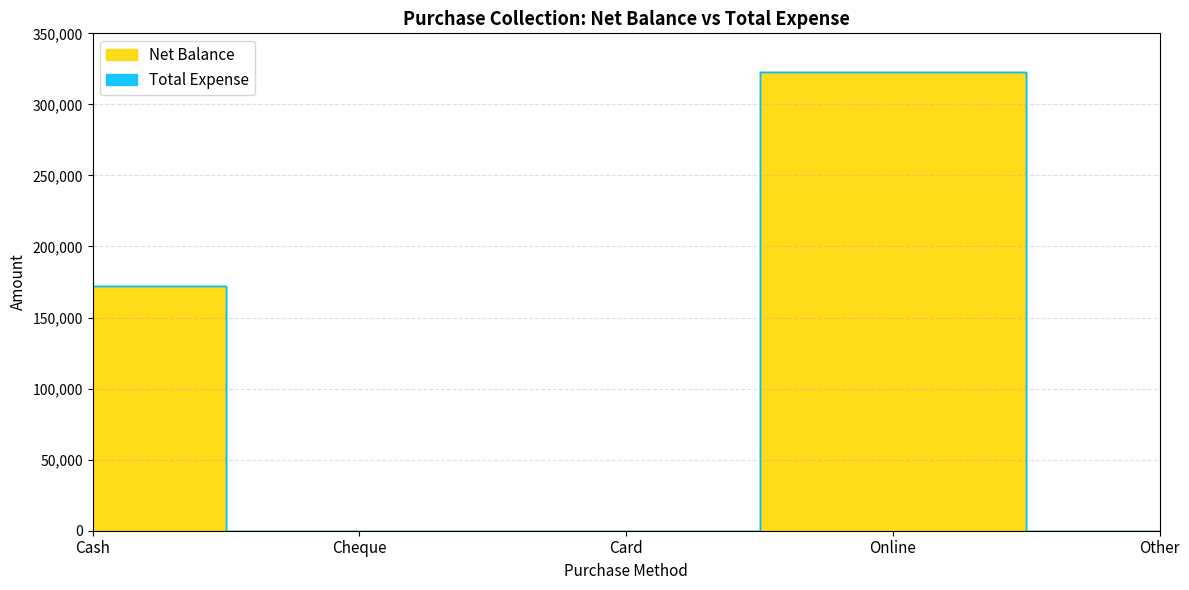

Rank the categories by value from lowest to highest.

Cheque, Card, Other, Cash, Online